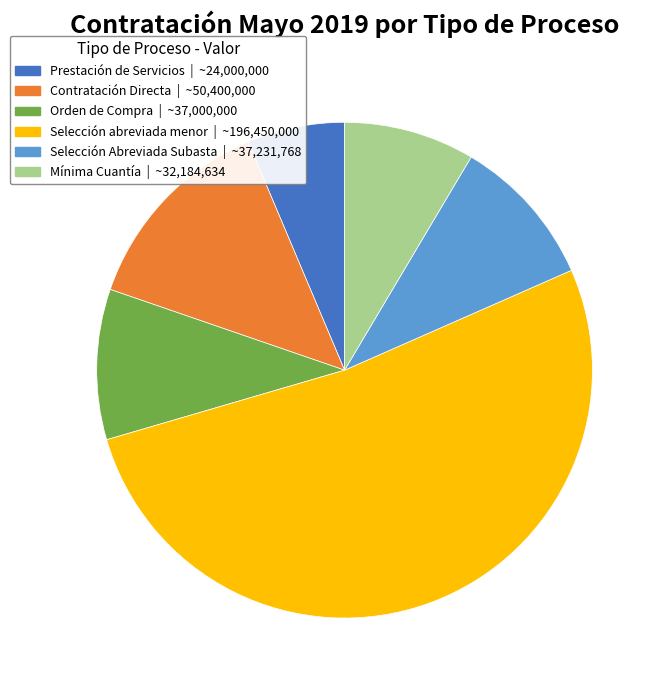

Is there any slice that represents more than half of the pie?

Yes